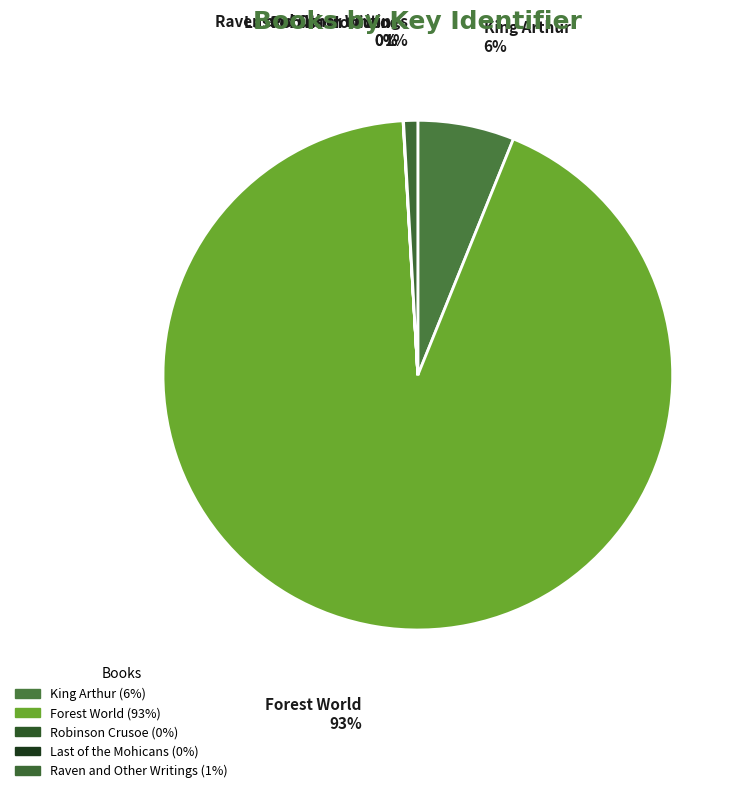

Which slice is the largest?

Forest World